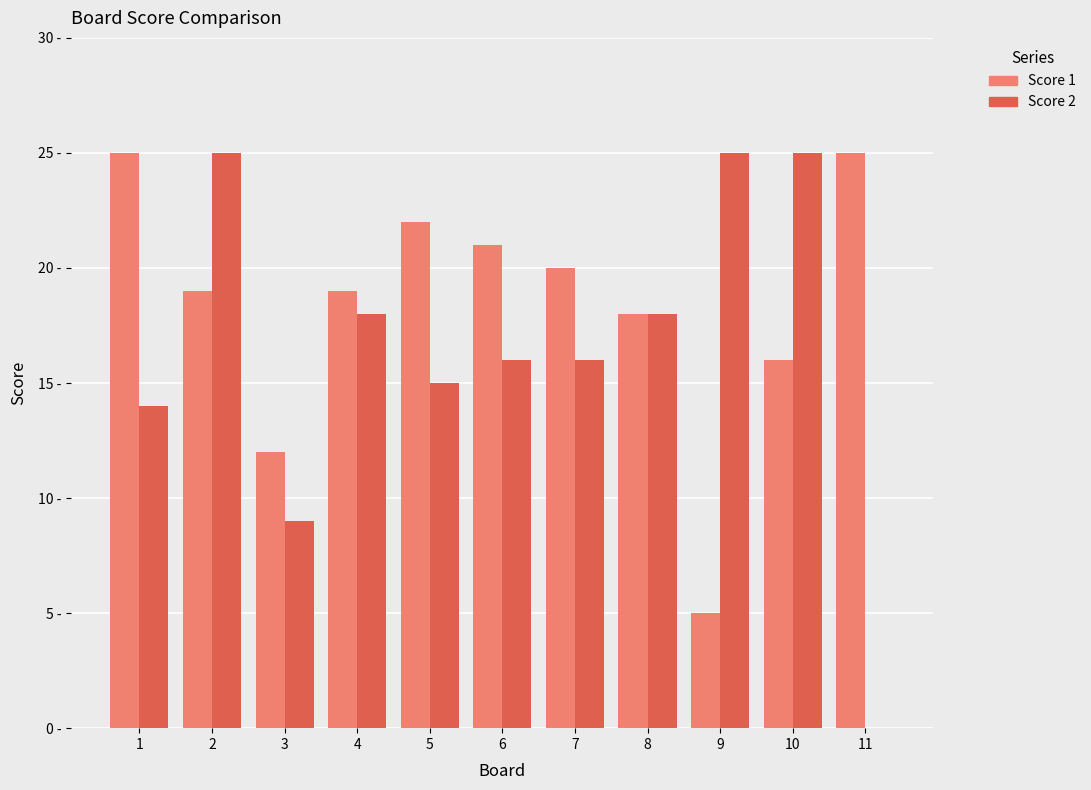

At 1, list the series in order from largest to smallest.

Score 1, Score 2